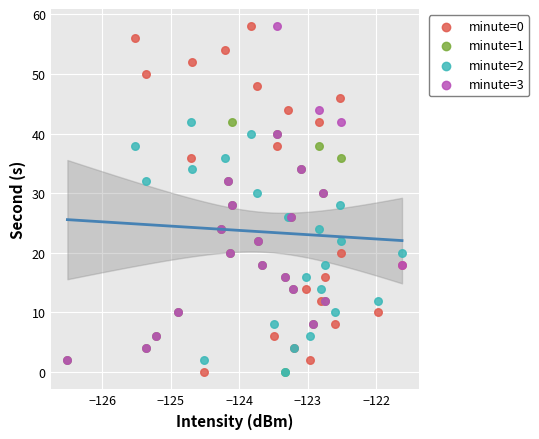

What are all the series names shown in the legend?

minute=0, minute=1, minute=2, minute=3